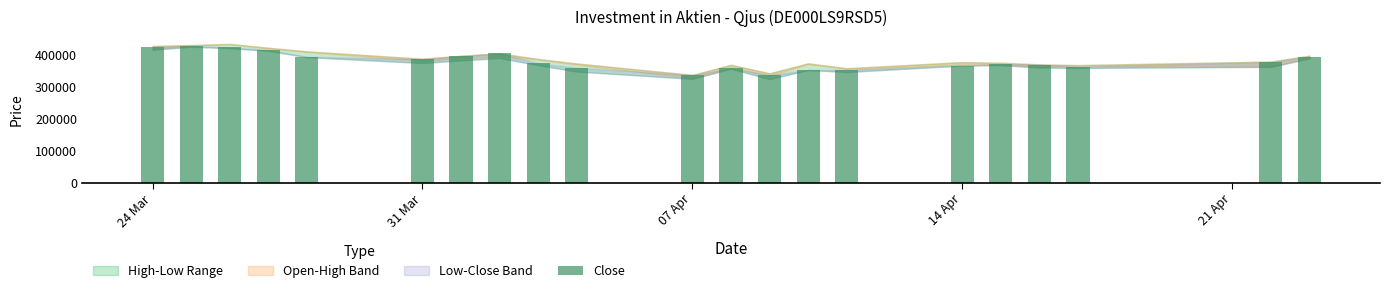

What is the smallest value displayed?

337741